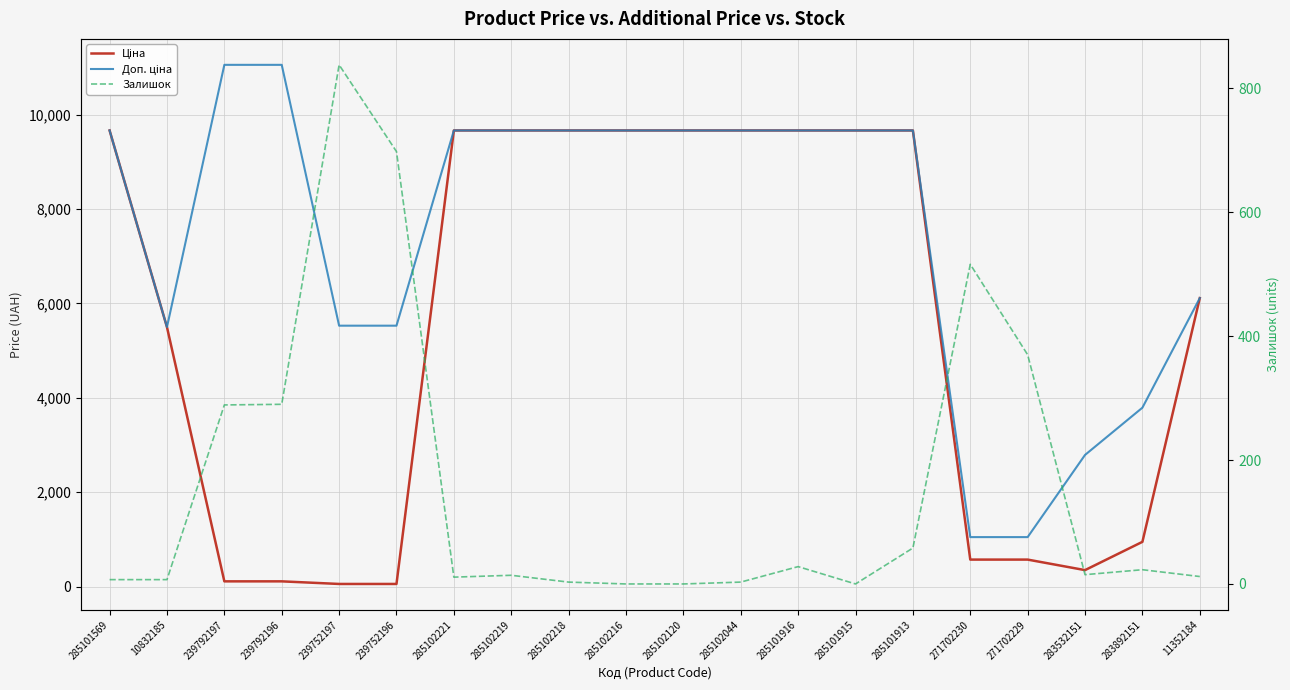

Which category has the highest value in the Ціна series?

285101569